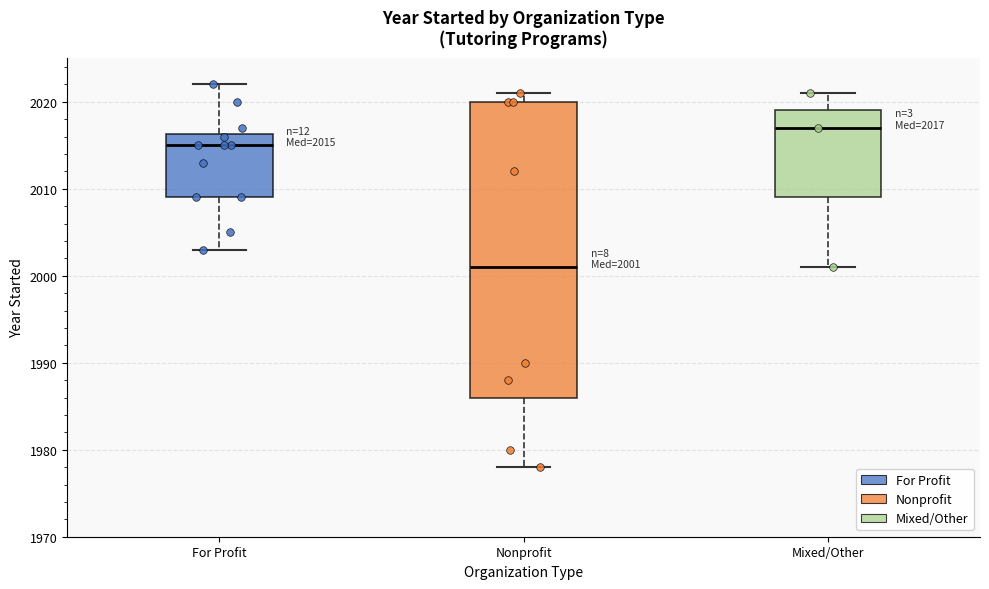

Which box is the tallest, from its lower edge to its upper edge?

Nonprofit